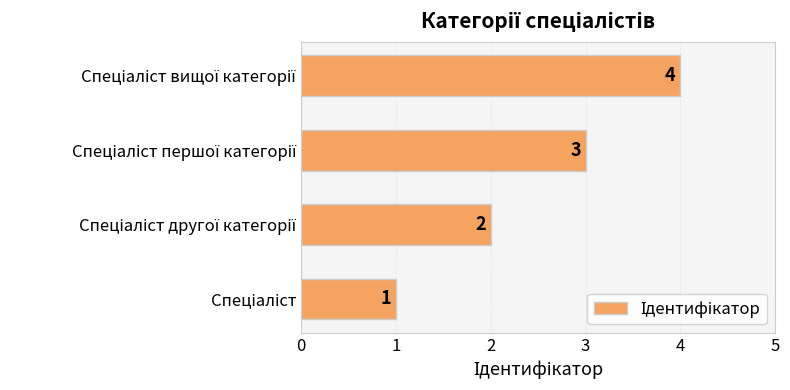

What is the maximum value shown in the chart?

4